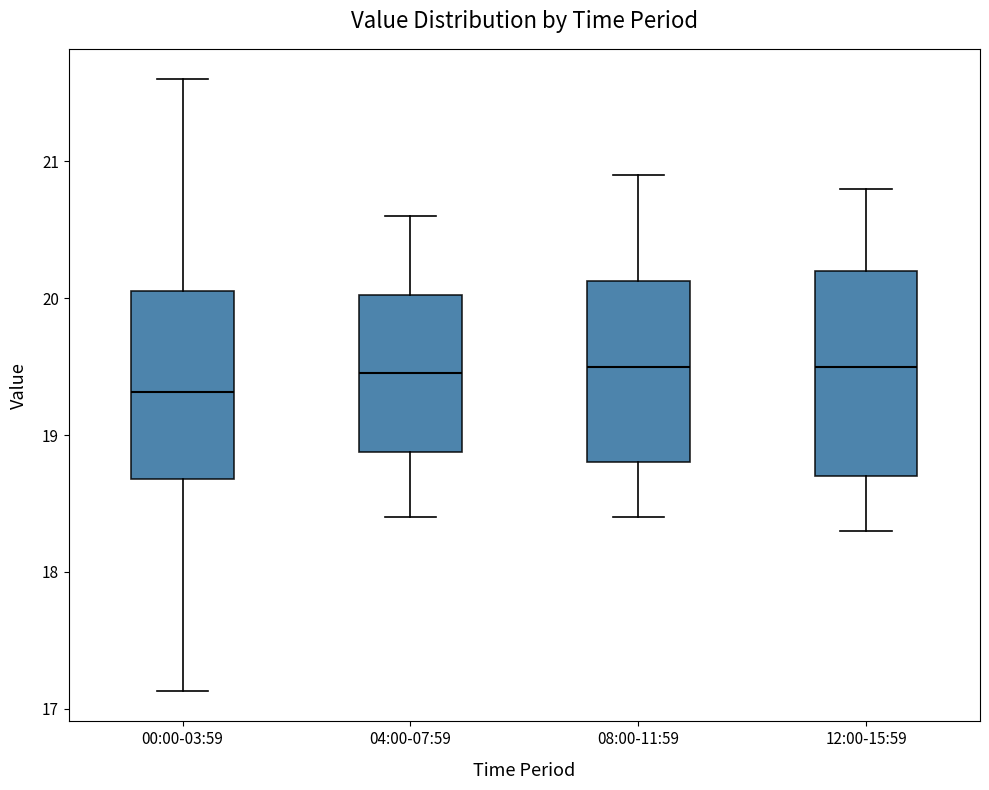

Reading left to right, transcribe this box plot: for each box, give where its median line is, the range the box spans, and where its two whiskers end, as read against the y-axis. The values are not printed on the chart, so give them approximately, as read against the axis.

00:00-03:59: median 19.3, box 18.7 to 20.1, whiskers 17.1 to 21.6
04:00-07:59: median 19.5, box 18.9 to 20.0, whiskers 18.4 to 20.6
08:00-11:59: median 19.5, box 18.8 to 20.1, whiskers 18.4 to 20.9
12:00-15:59: median 19.5, box 18.7 to 20.2, whiskers 18.3 to 20.8